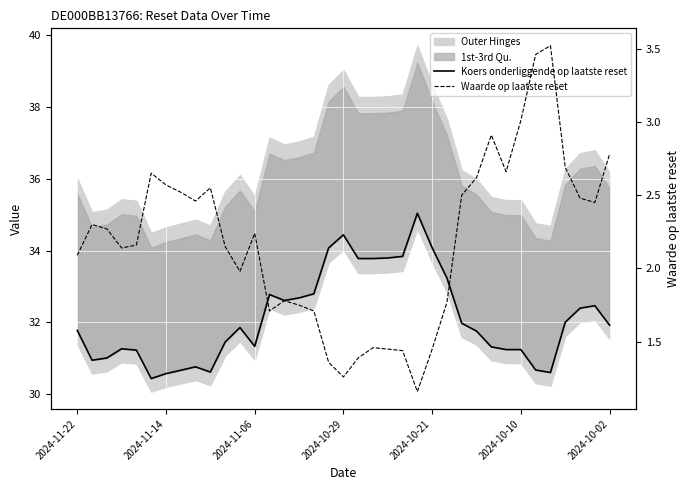

What is the spread (max minus min) of values at 2024-11-14?

28.0